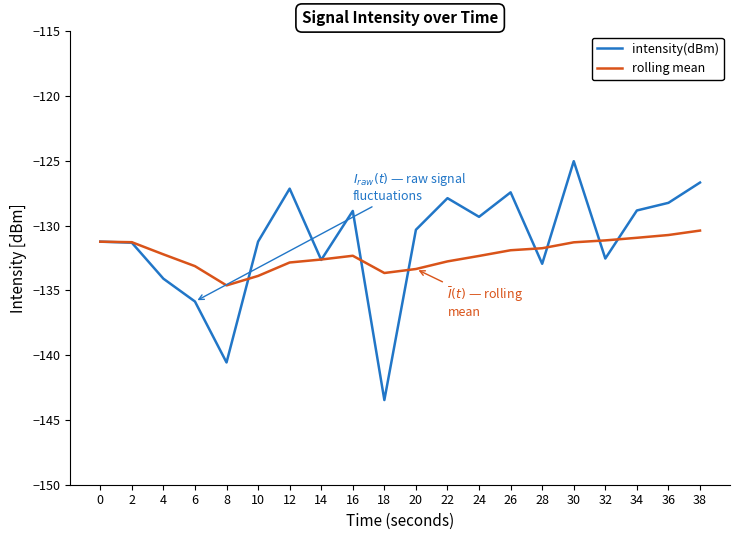

Rank the series at 22 from highest to lowest value.

intensity(dBm), rolling mean